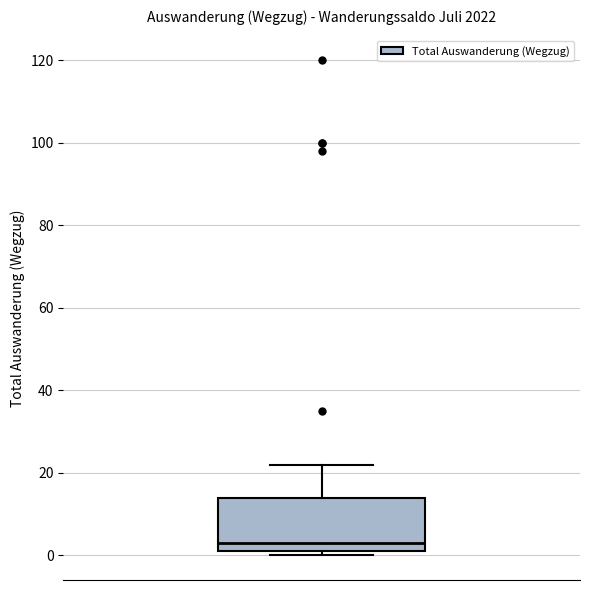

Transcribe this box plot: give where the median line is, the range the box spans, and where the two whiskers end, as read against the y-axis. The values are not printed on the chart, so give them approximately, as read against the axis.

median 4, box 2 to 14, whiskers 0 to 22